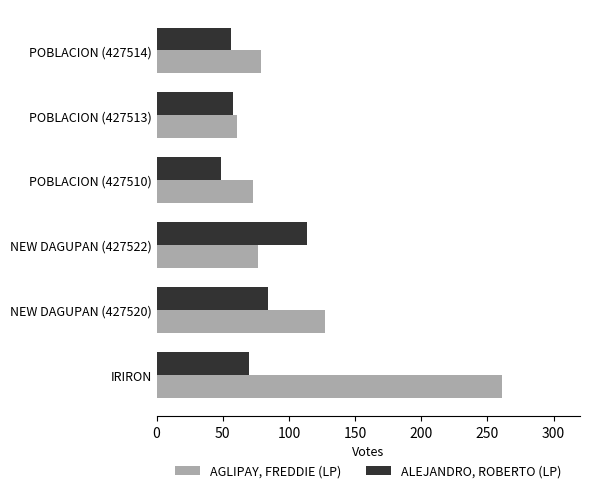

What is the total value across all series at POBLACION (427514)?

135